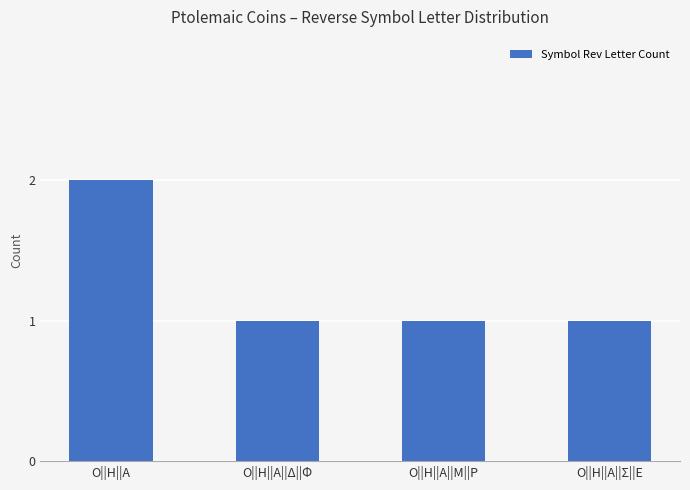

What is the sum of all values?

5